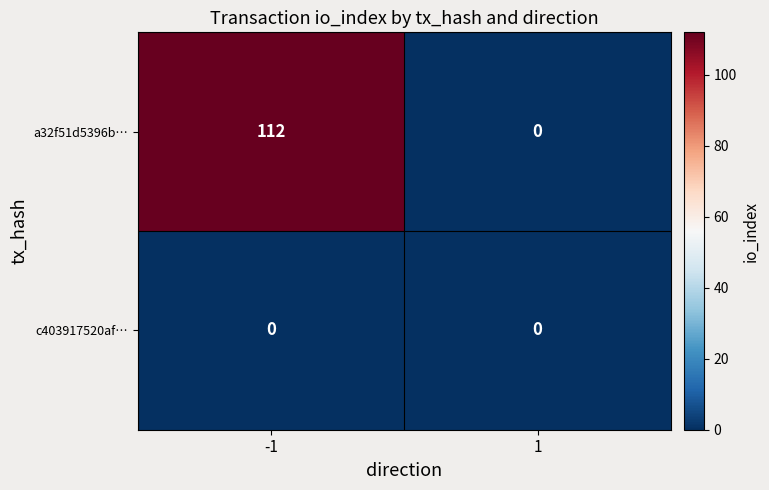

Is it true that a32f51d5396b… equals -74 at 1?

False